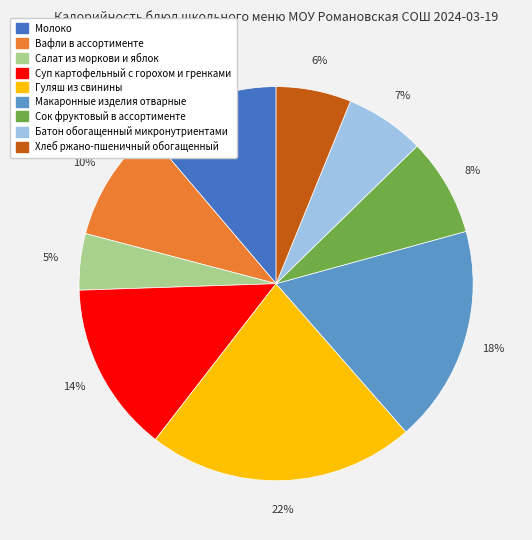

To the nearest percent, what portion does Хлеб ржано-пшеничный обогащенный represent?

6%